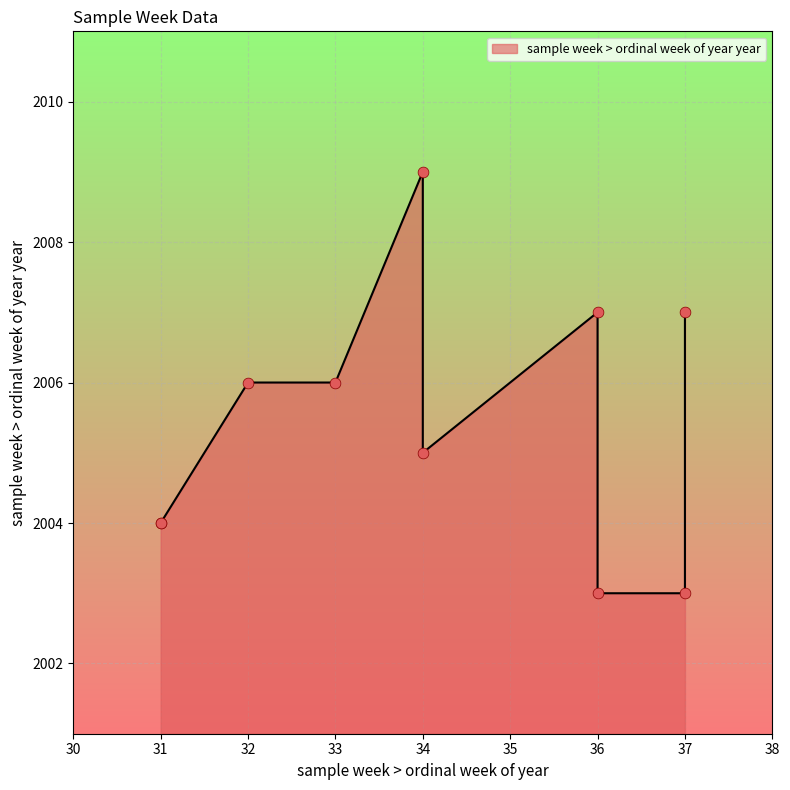

Between 31 and 34, which is larger?

34